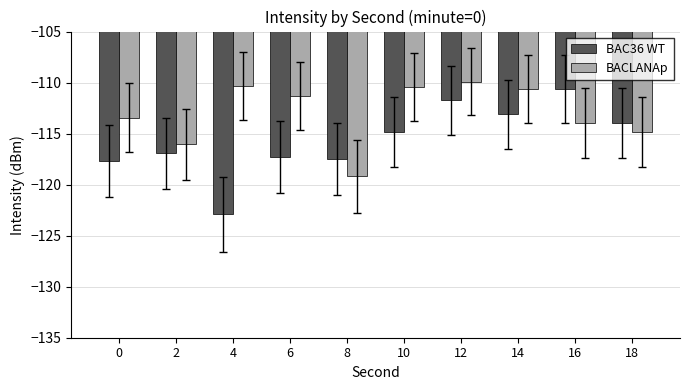

Are the bars horizontal?

No